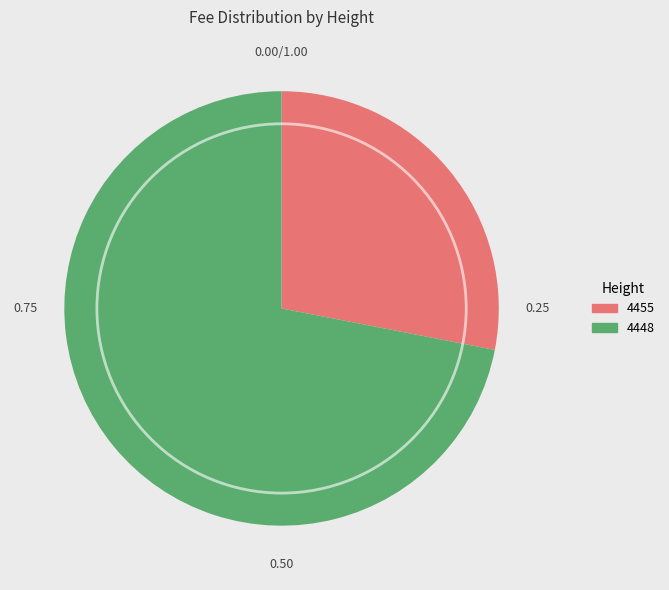

Is it true that 4448 is 59% of the pie?

False